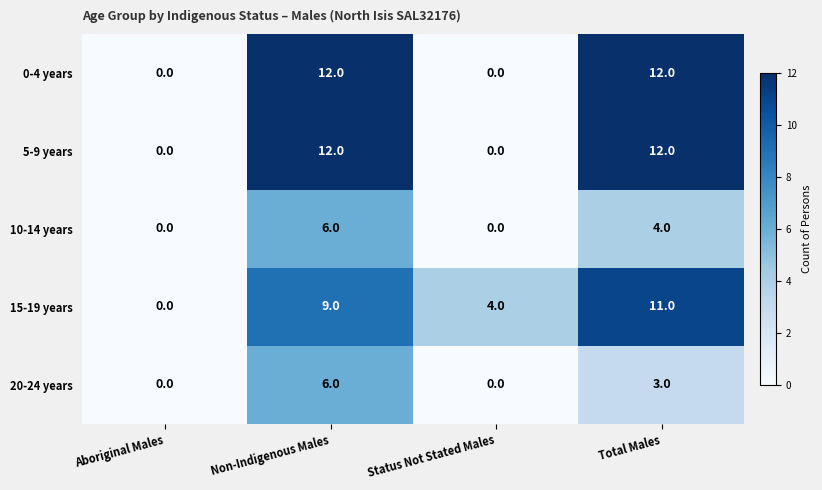

What is the sum of the 5-9 years values at Aboriginal Males and Non-Indigenous Males?

12